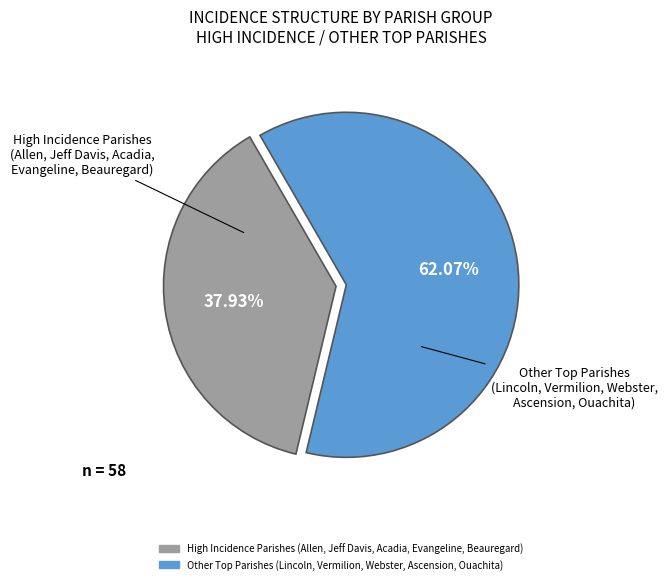

Does any single category account for the majority?

Yes